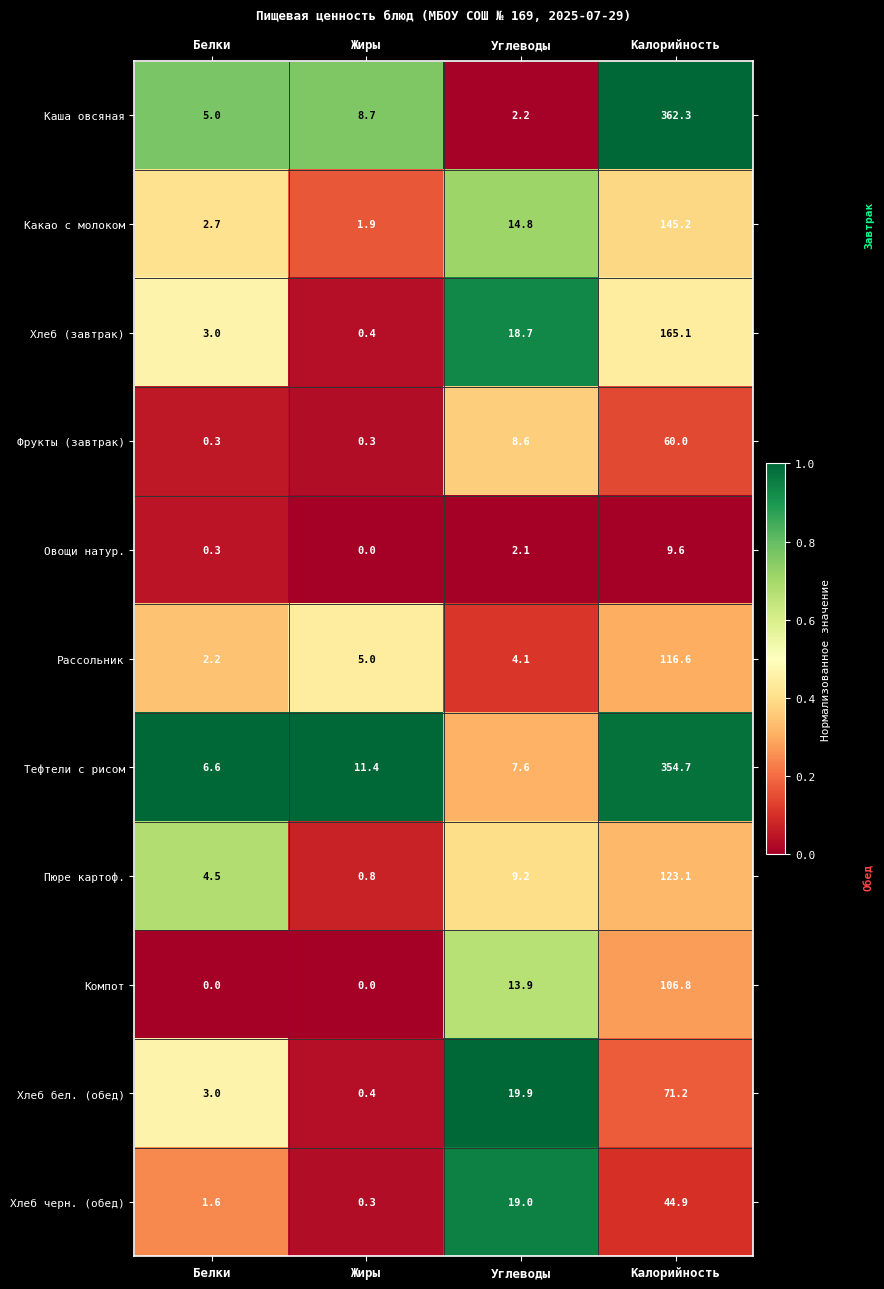

The Рассольник series shows 4.1 at Углеводы. True or false?

True